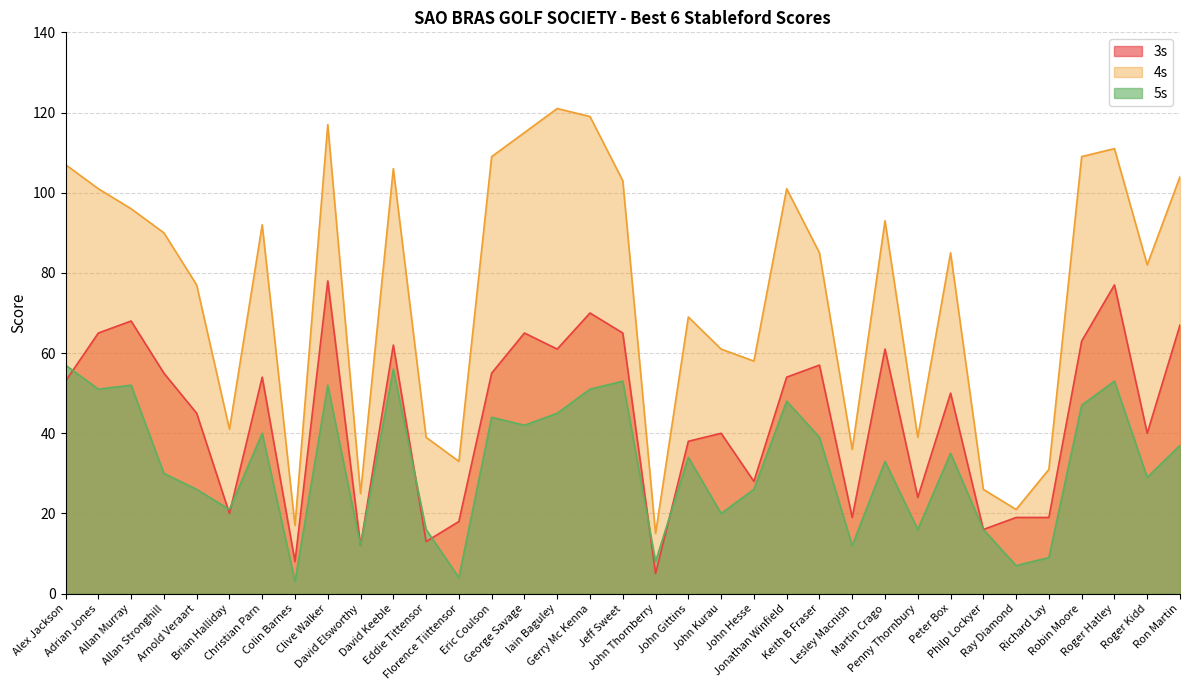

Rank the series by their average value, from lowest to highest.

5s, 3s, 4s